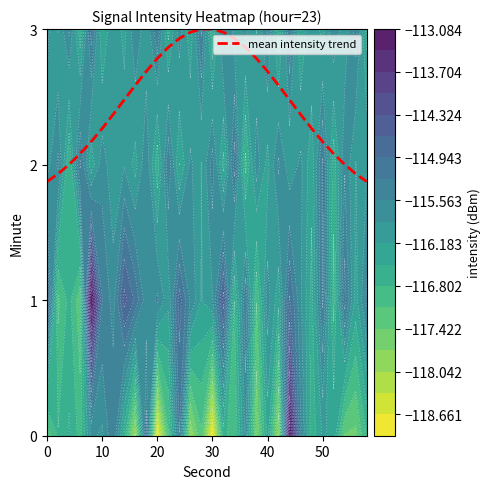

Count the number of values greater than 2.

26